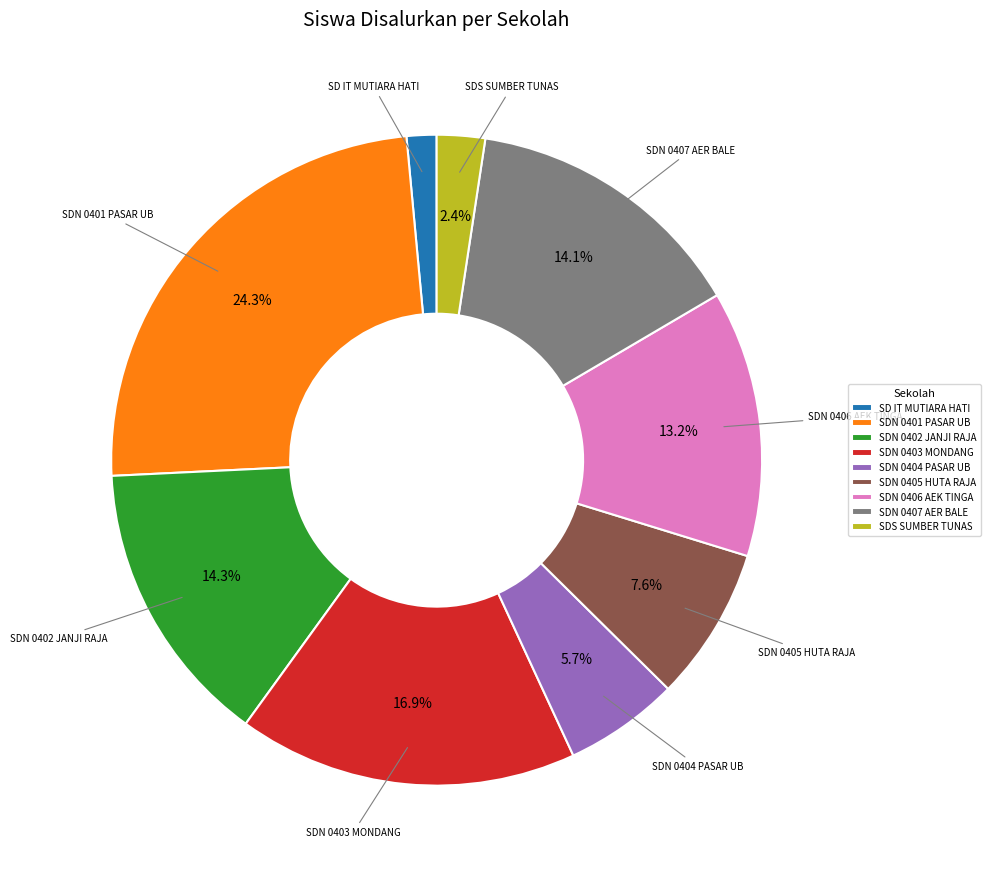

Between SDN 0405 HUTA RAJA and SDN 0403 MONDANG, which is larger?

SDN 0403 MONDANG